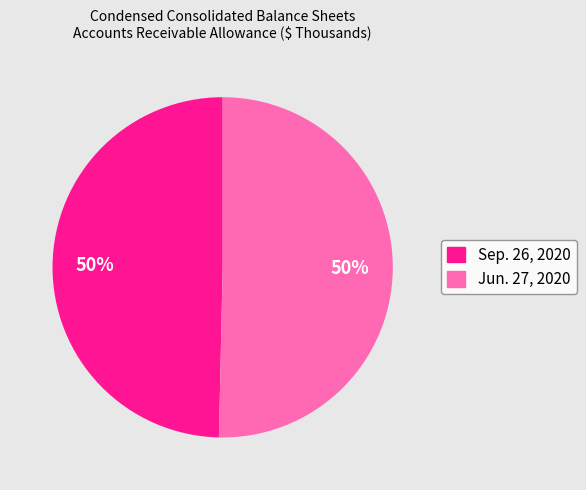

Do Jun. 27, 2020 and Sep. 26, 2020 together represent more than half of the pie?

Yes